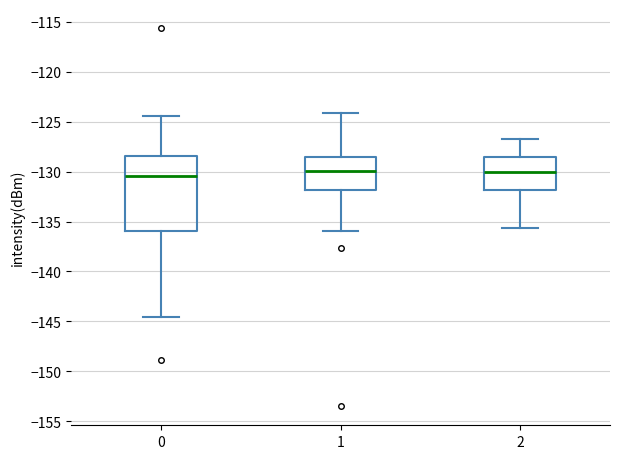

Reading left to right, read every box against the y-axis: the position of its median line, the range the box covers, and the ends of its whiskers. The values are not printed on the chart, so give them approximately, as read against the axis.

0: median -130.5, box -136.0 to -128.5, whiskers -144.5 to -124.5
1: median -130.0, box -132.0 to -128.5, whiskers -136.0 to -124.0
2: median -130.0, box -132.0 to -128.5, whiskers -135.5 to -126.5